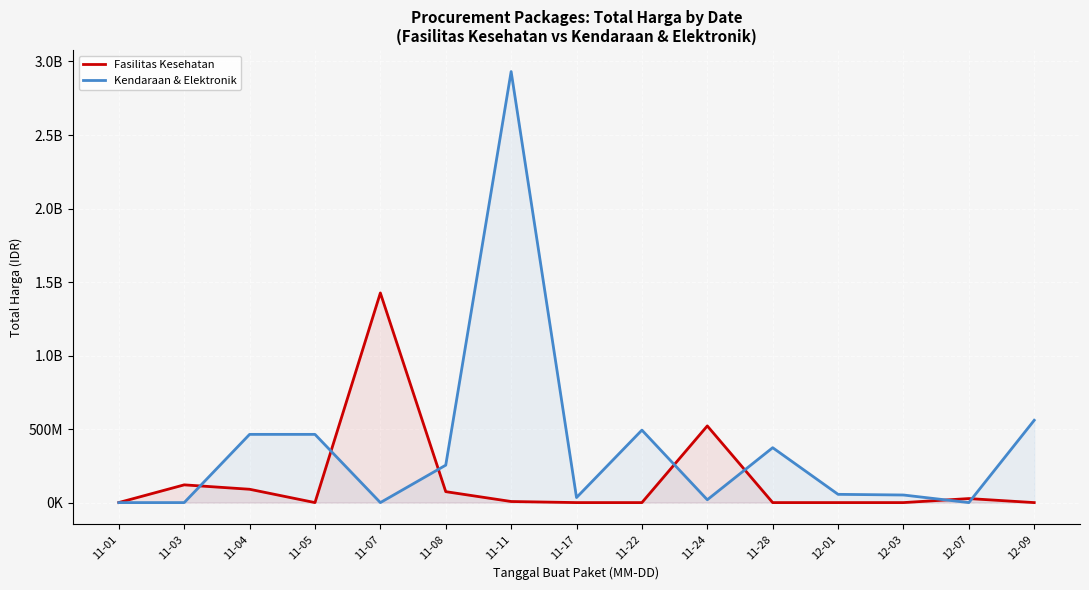

At which label is Kendaraan & Elektronik closest to 1465781000?

12-09